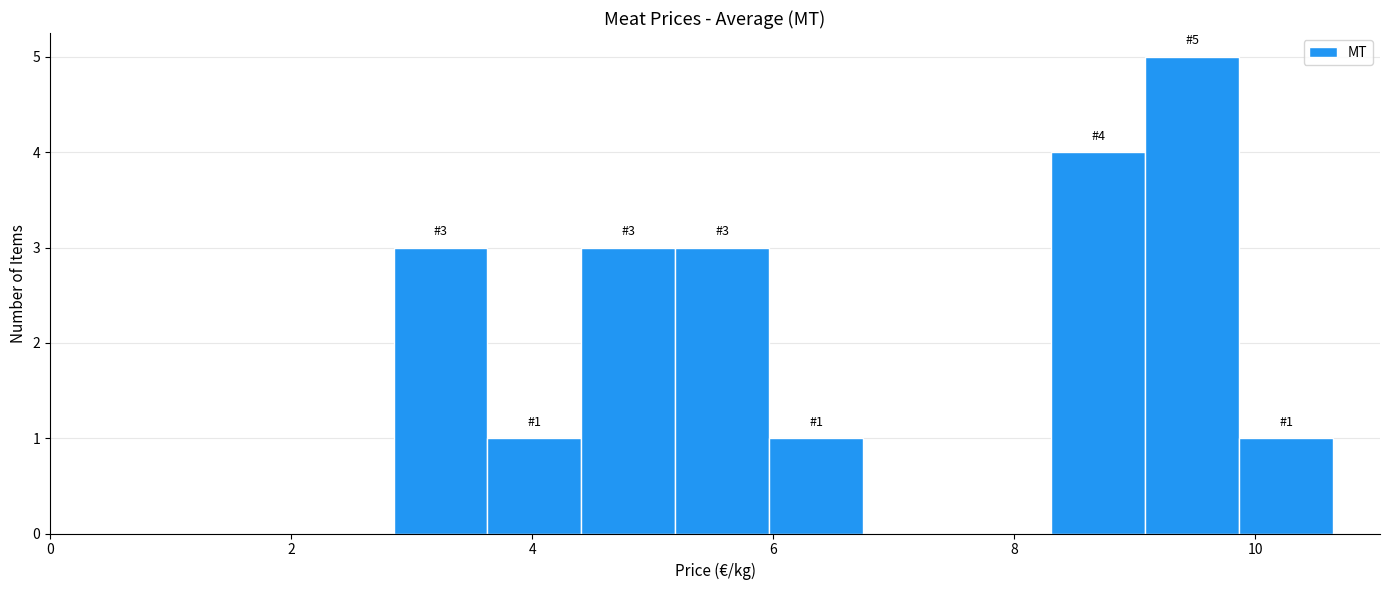

Read against the x-axis, roughly where is the centre of the tallest bar?

9.4